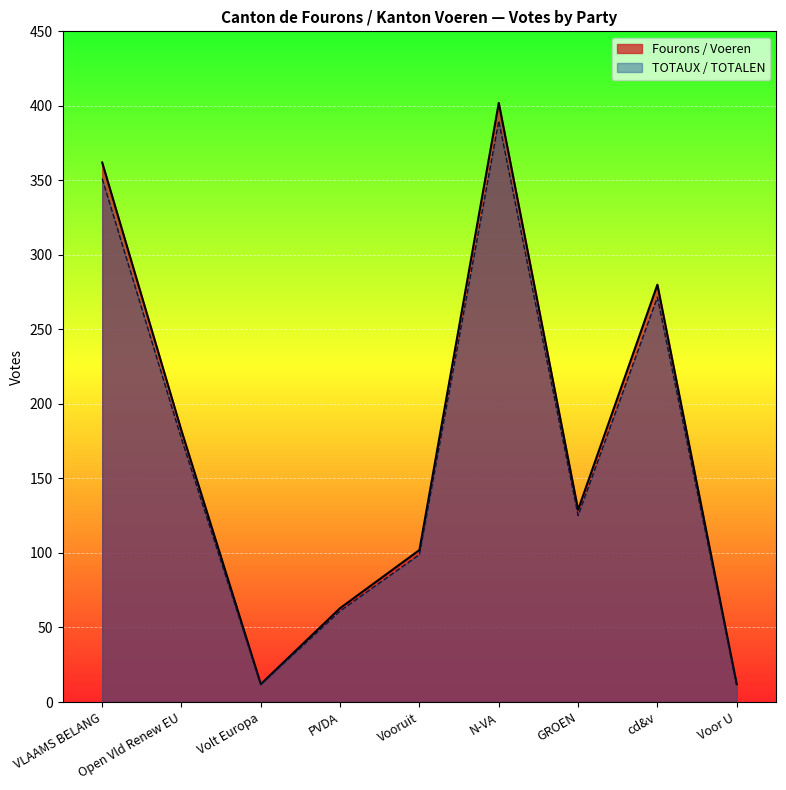

At which category does the chart reach its peak across all series?

N-VA